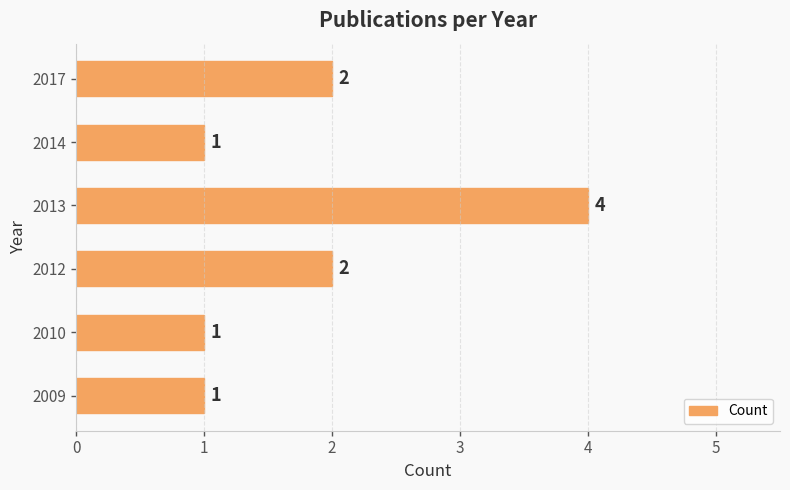

What is the change in value from 2009 to 2012?

+1